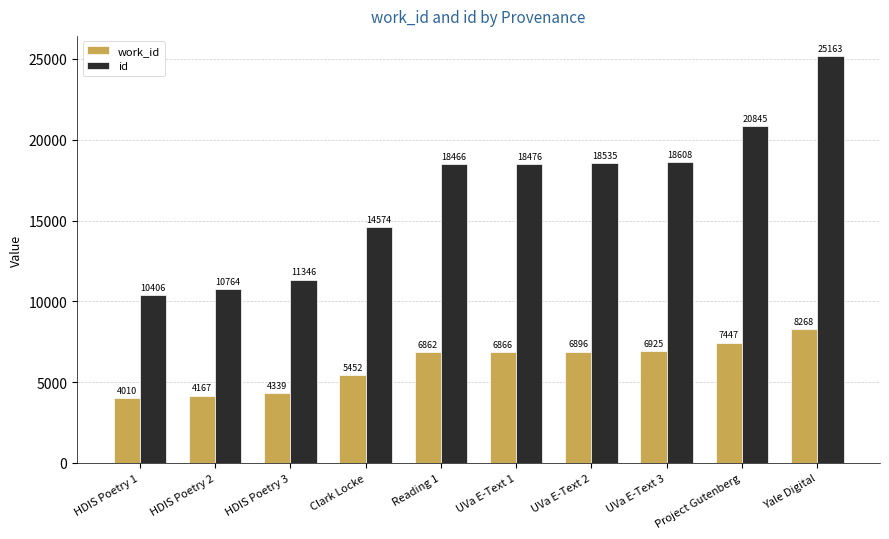

Reading left to right, what are all the values shown in this chart?

work_id: 4010	4167	4339	5452	6862	6866	6896	6925	7447	8268
id: 10406	10764	11346	14574	18466	18476	18535	18608	20845	25163